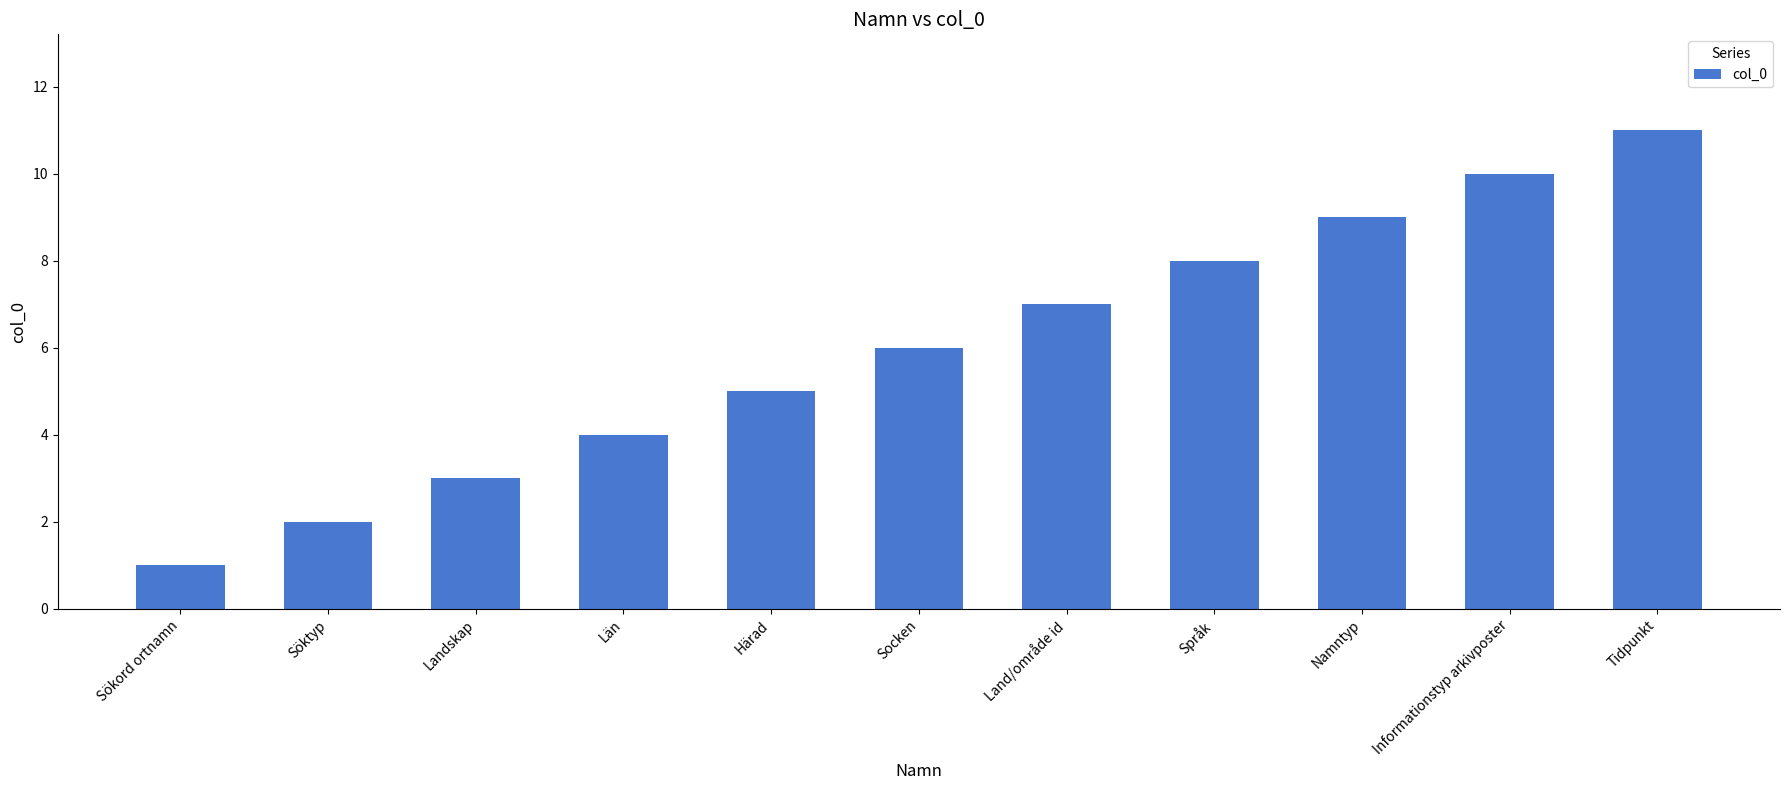

List the labels in order of value, largest first.

Tidpunkt, Informationstyp arkivposter, Namntyp, Språk, Land/område id, Socken, Härad, Län, Landskap, Söktyp, Sökord ortnamn